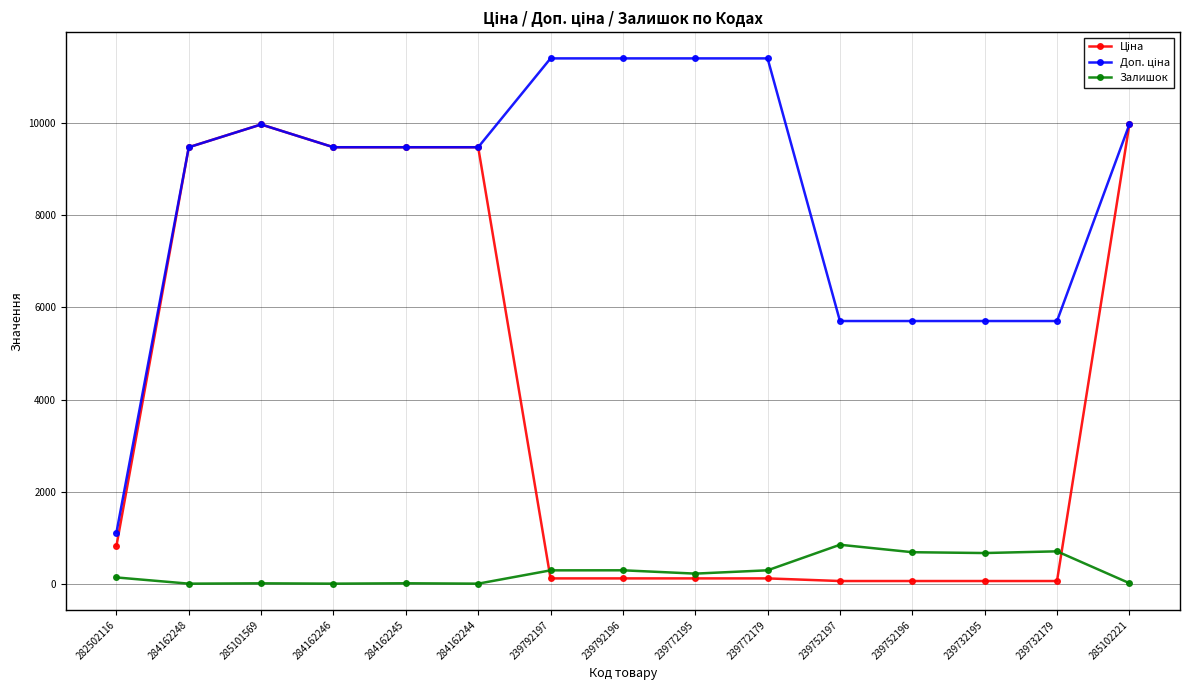

What is the difference between the highest and lowest values at 284162248?

9480.1